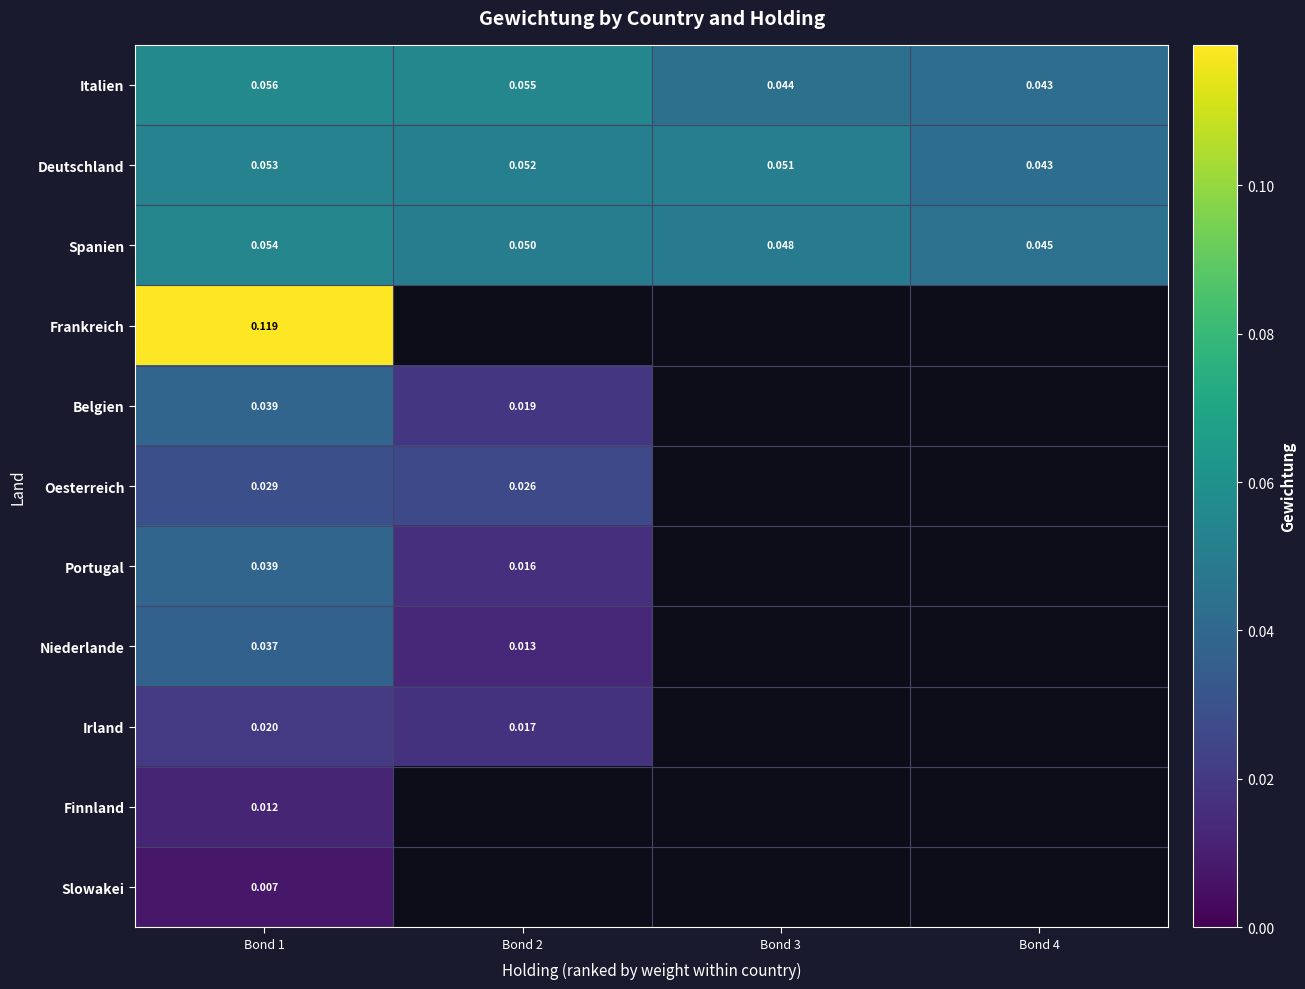

The Spanien series shows 0.1 at Bond 1. True or false?

True